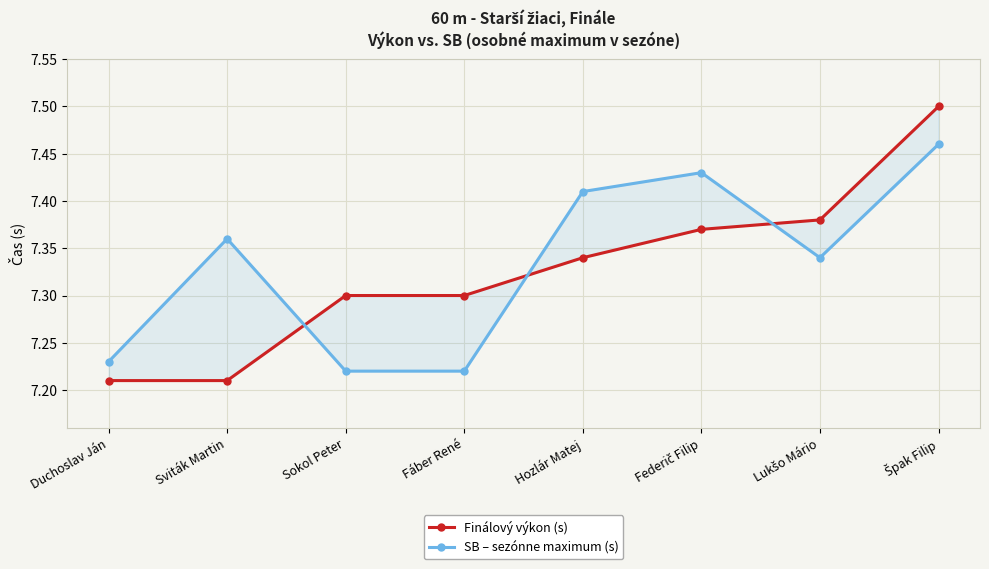

What is the difference between the maximum and minimum values in the SB – sezónne maximum (s) series?

0.2